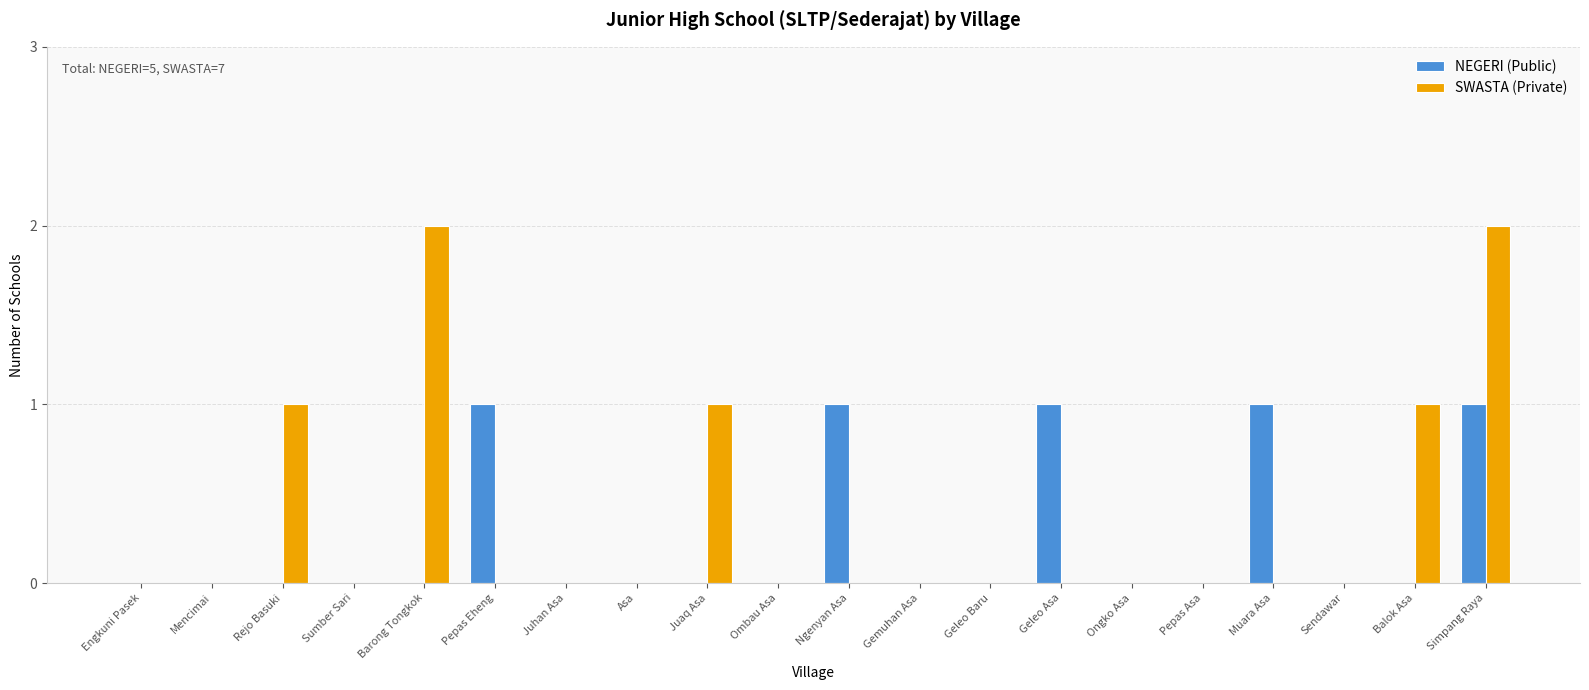

Which series has the largest range (max minus min)?

SWASTA (Private)